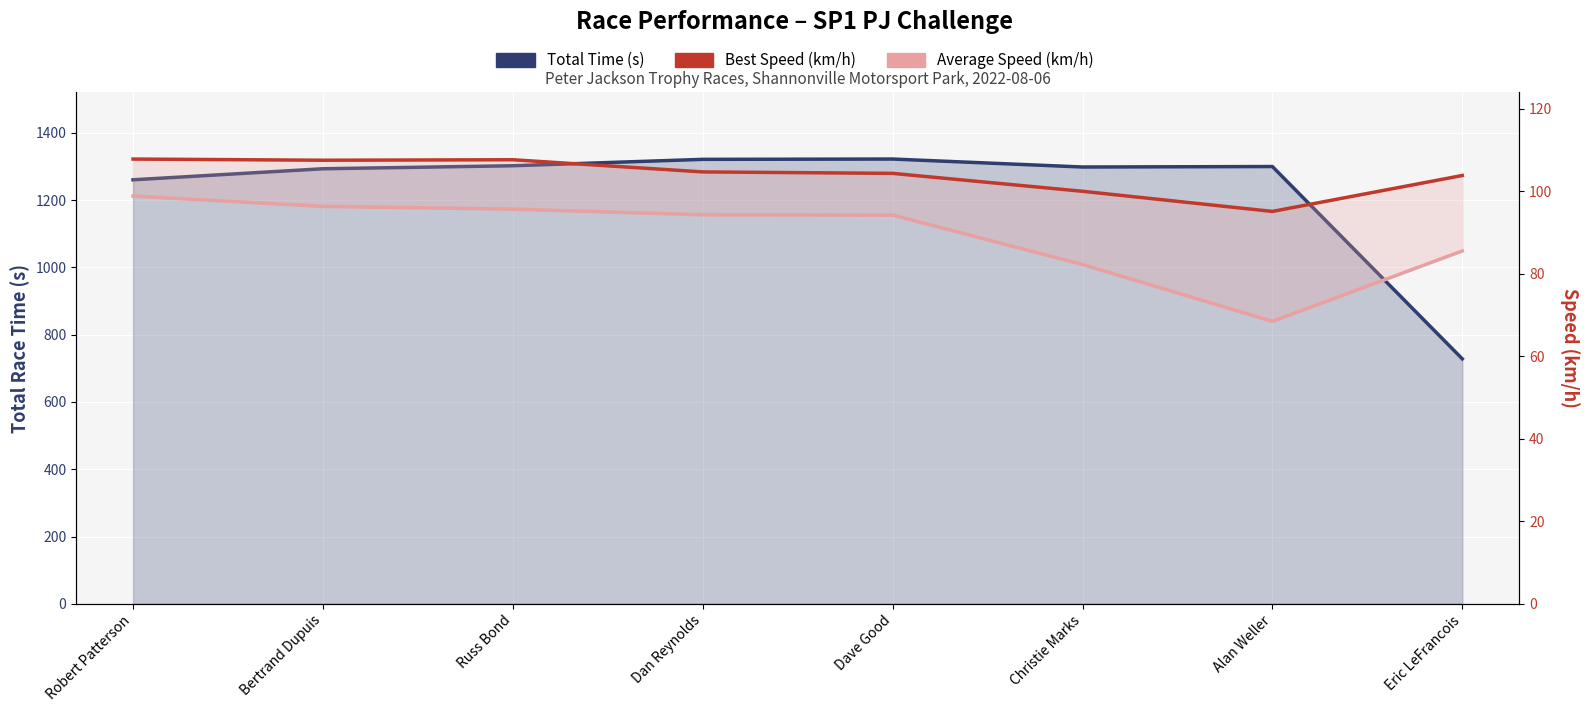

At which label is Average Speed (km/h) closest to 83?

Christie Marks